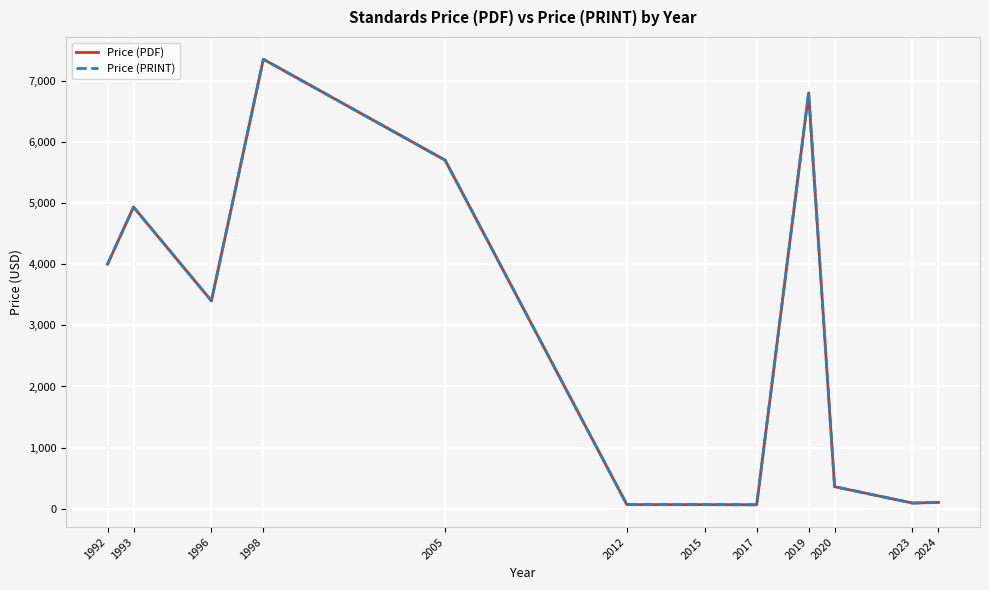

Is it true that Price (PRINT) equals 3400.0 at 1996?

True